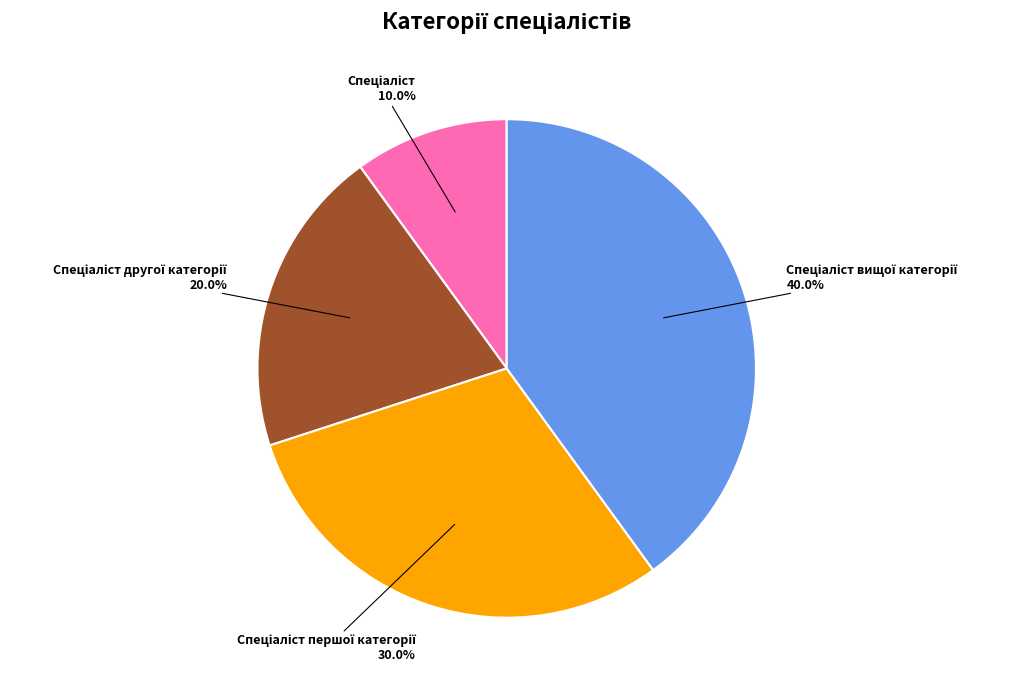

Is there a majority slice in this chart?

No